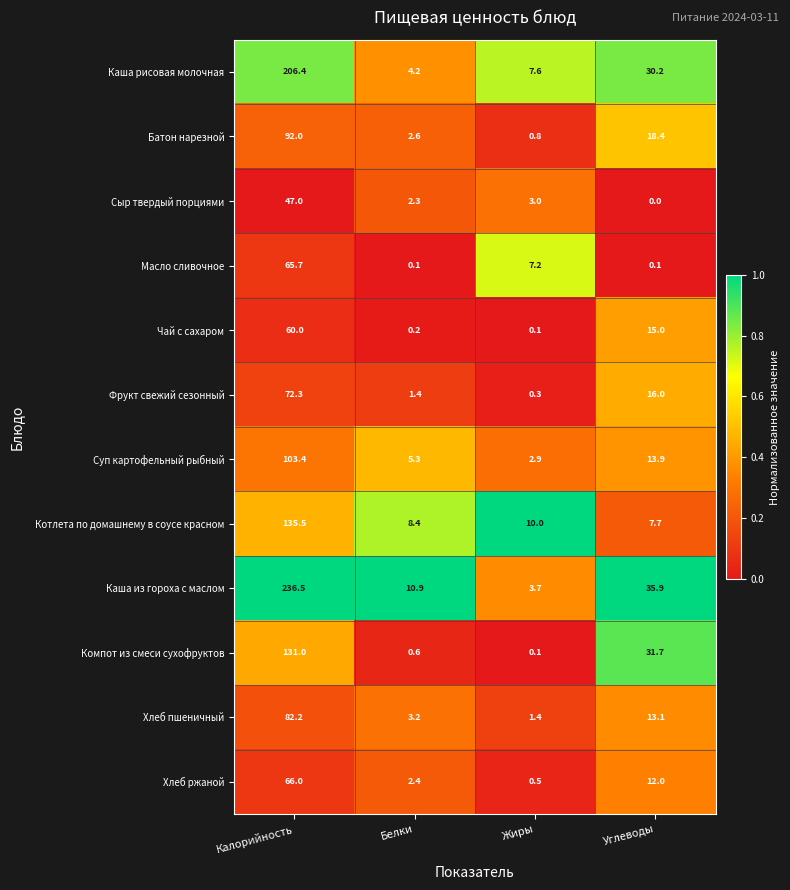

What is the average value of the Сыр твердый порциями series?

13.1